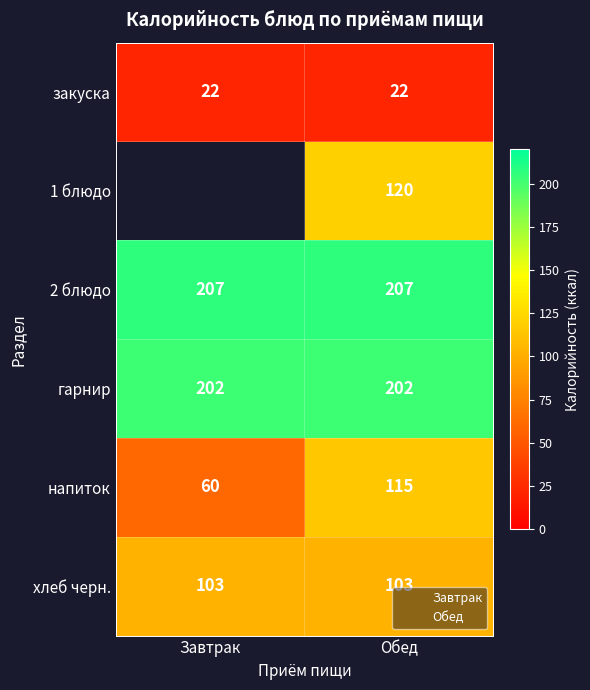

The value of закуска at Завтрак is 29.0. True or false?

False